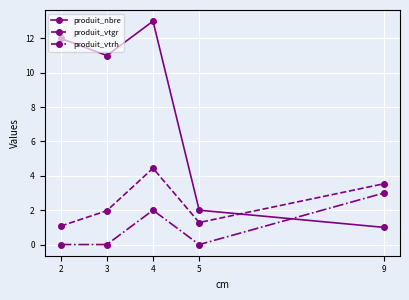

Which series has the largest total across all categories?

produit_nbre